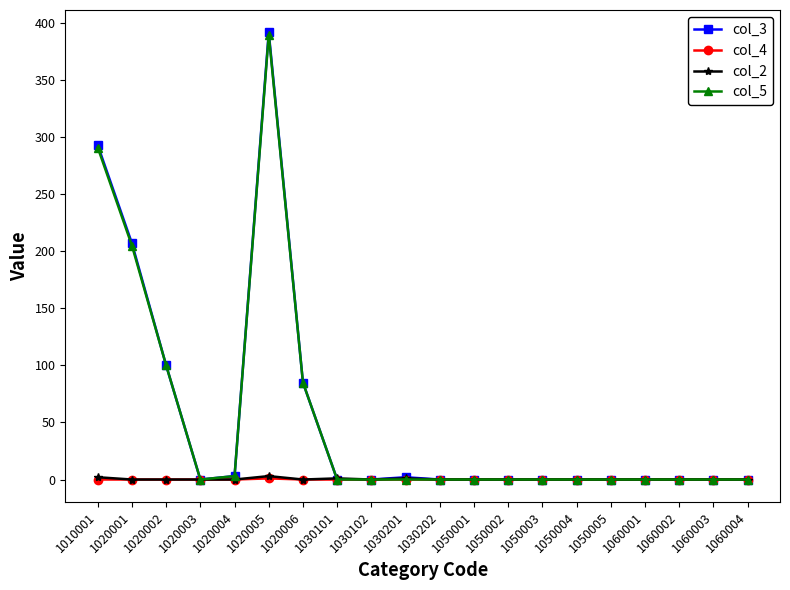

How many categories are shown in the chart?

20